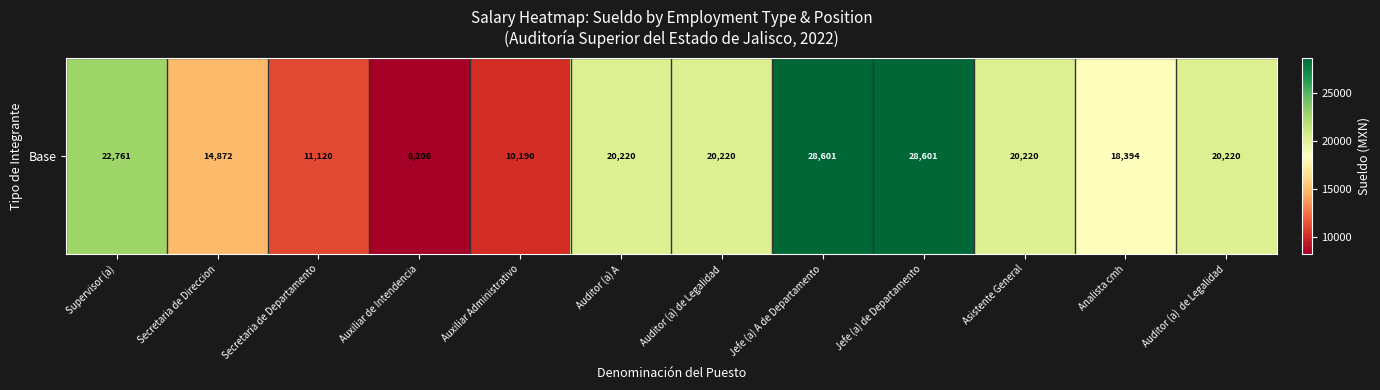

Which has a higher value, Analista cmh or Auditor (a) de Legalidad?

Auditor (a) de Legalidad